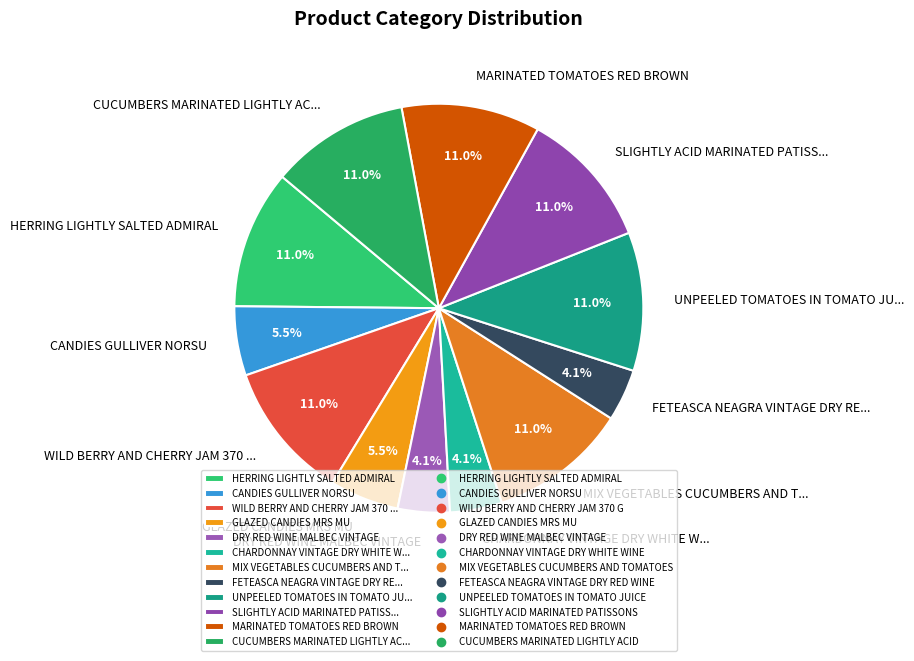

Approximately how many times larger is the value at CUCUMBERS MARINATED LIGHTLY AC... compared to CANDIES GULLIVER NORSU?

2.0